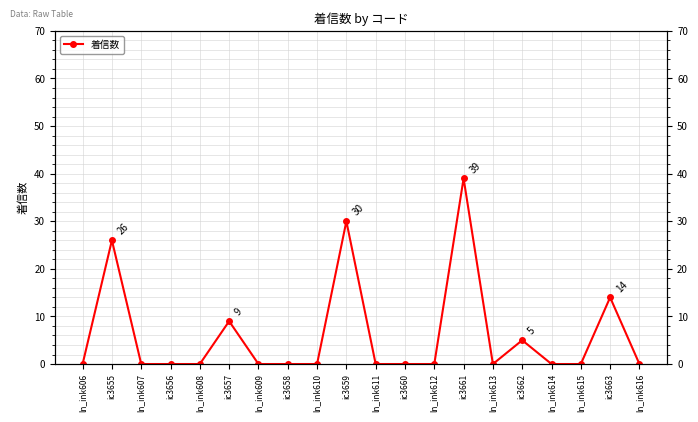

At which label is the value closest to 19?

ic3663